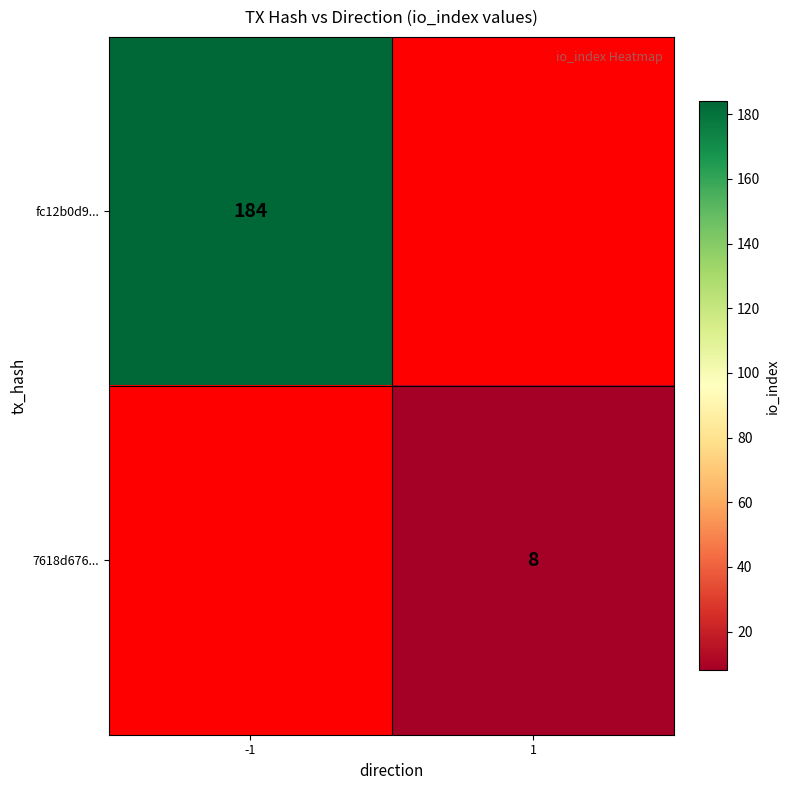

The fc12b0d9... series shows 184 at -1. True or false?

True